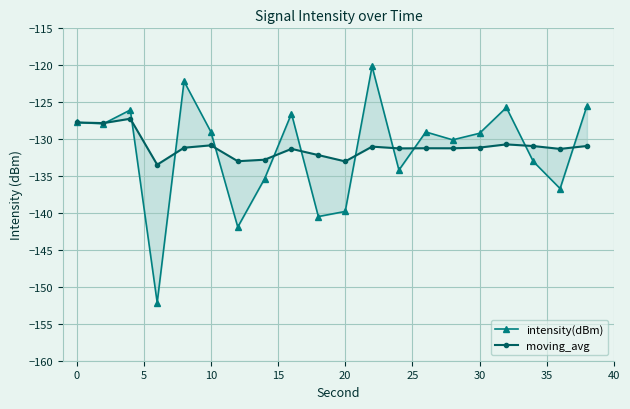

Which series has the largest total across all categories?

moving_avg